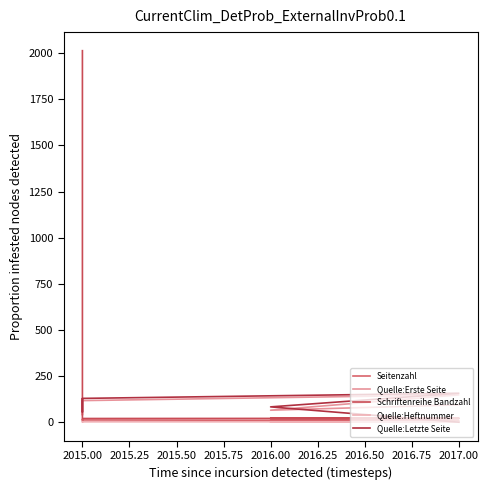

Which series has the largest total across all categories?

Schriftenreihe Bandzahl